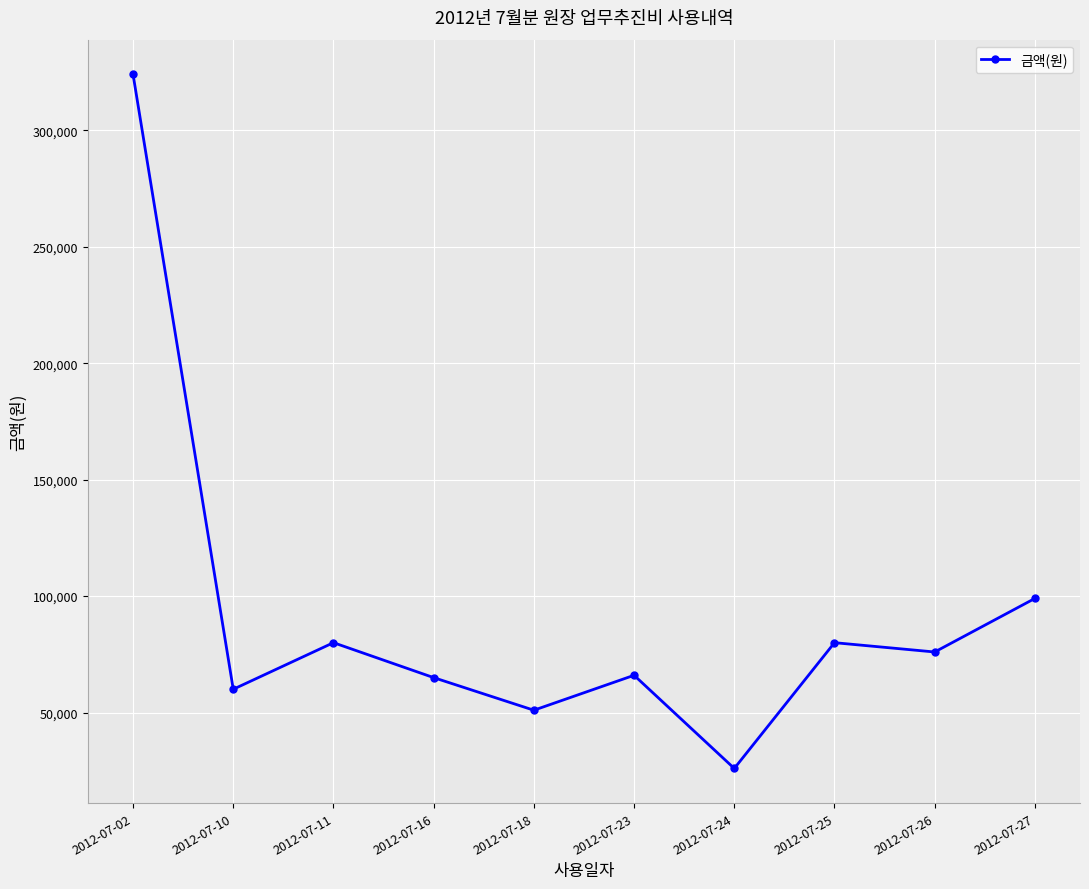

Does the chart have visible grid lines?

Yes